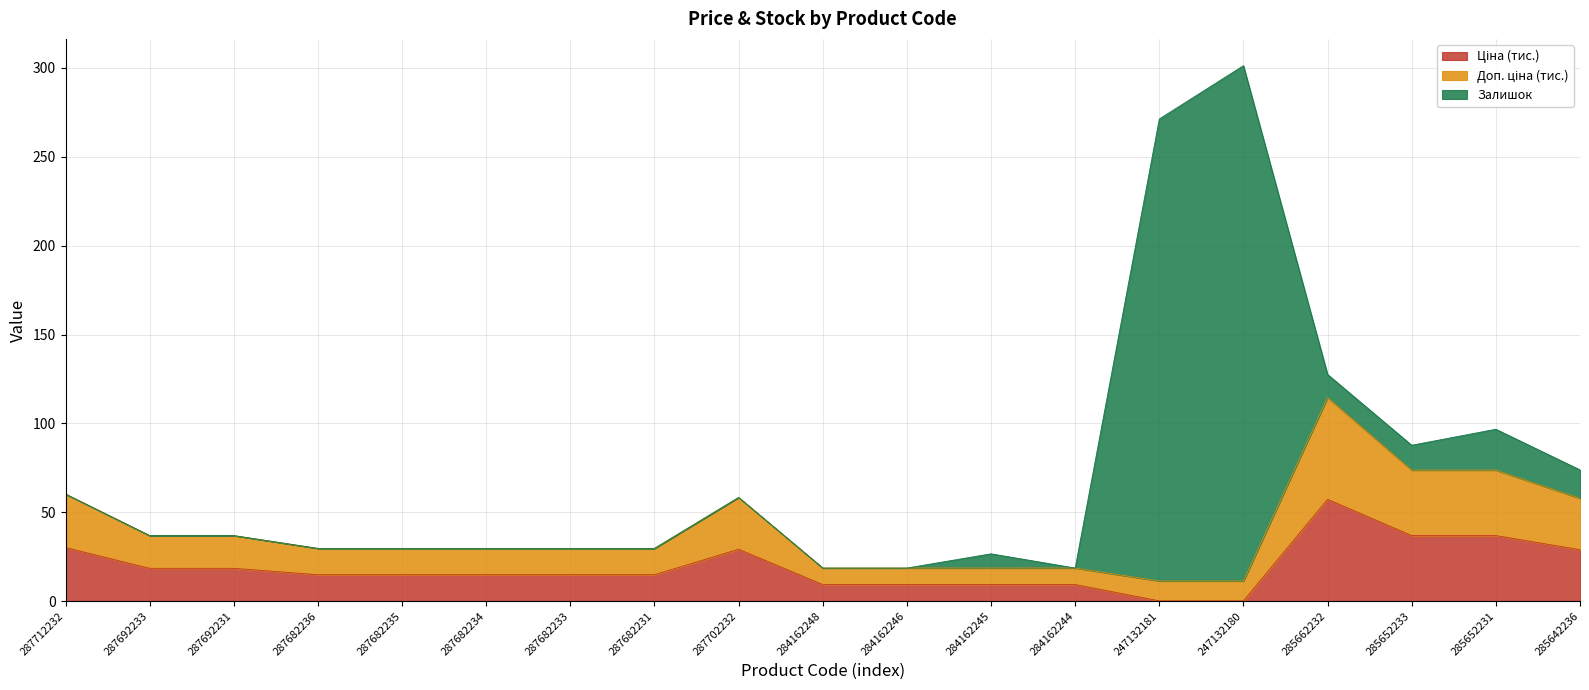

What is the difference between the Ціна values at 247132180 and 284162248?

9.2